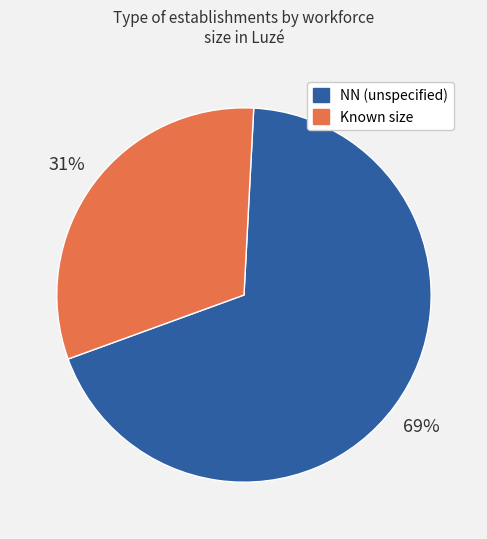

How many segments does this pie chart have?

2